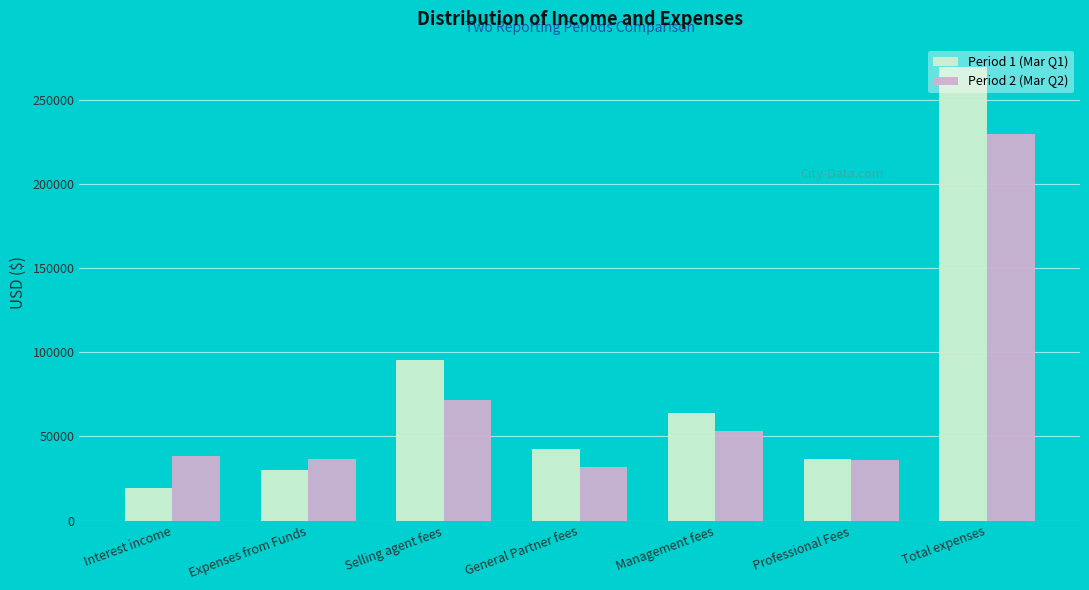

What is the difference between the second highest and second lowest values in the Period 2 (Mar Q2) series?

35776